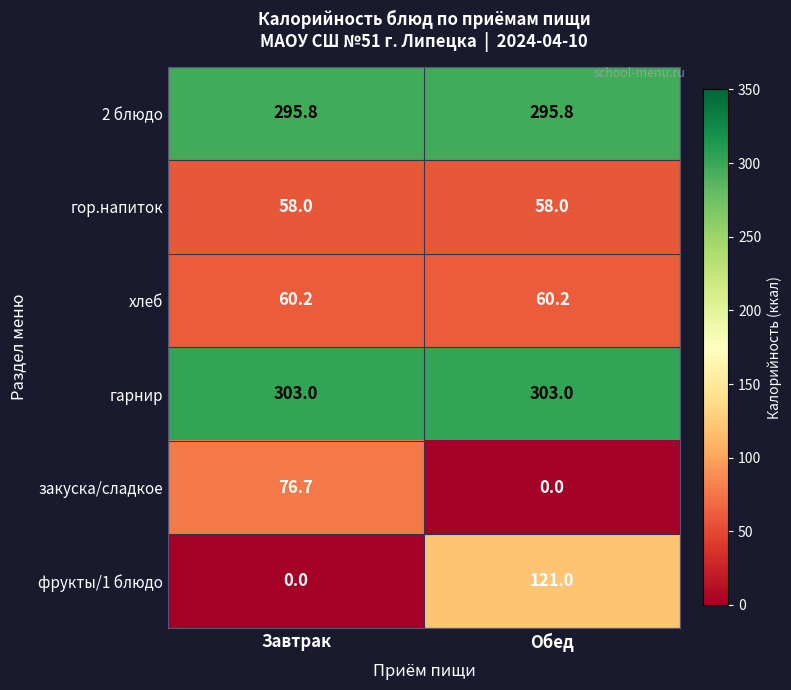

Rank the series by their maximum value, from highest to lowest.

гарнир, 2 блюдо, фрукты/1 блюдо, закуска/сладкое, хлеб, гор.напиток